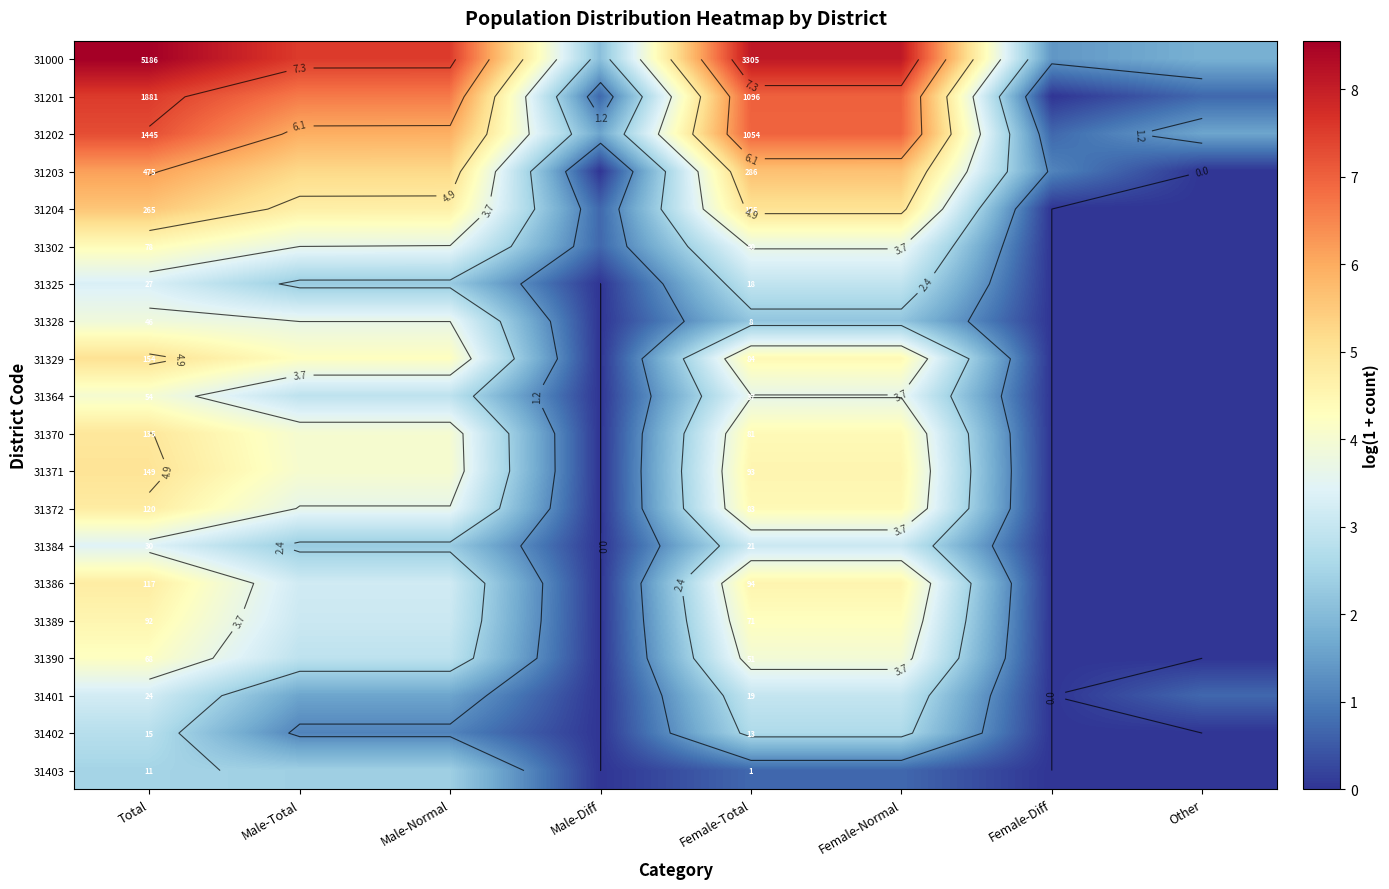

At Male-Total, list the series in order from largest to smallest.

31000, 31201, 31202, 31203, 31204, 31329, 31371, 31370, 31302, 31328, 31372, 31386, 31389, 31364, 31390, 31403, 31325, 31384, 31401, 31402